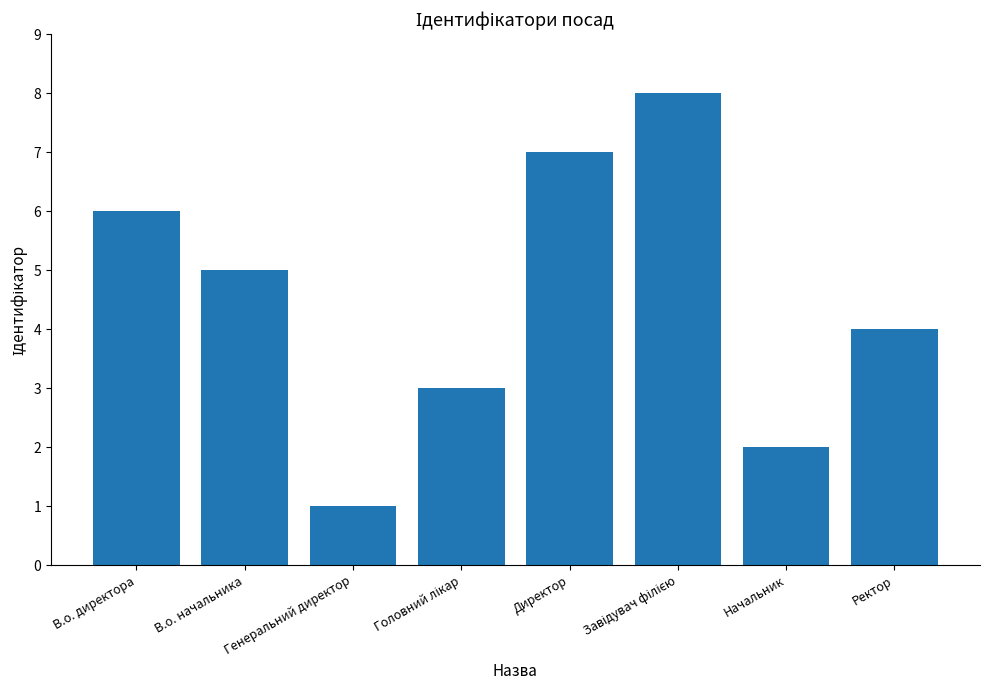

Which label corresponds to the smallest value in the chart?

Генеральний директор